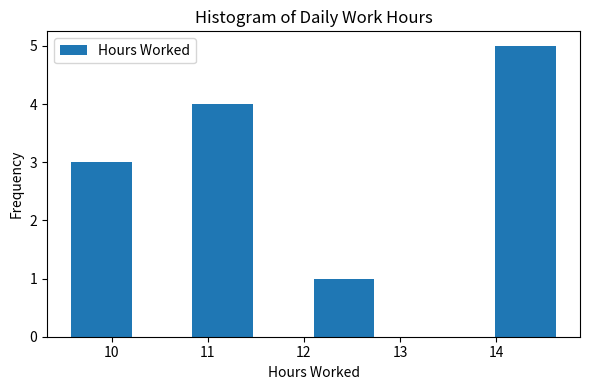

Reading left to right, list every bar in this chart as the range it spans on the x-axis followed by its height. Neither the bar edges nor the heights are printed on the chart, so give them approximately, as read against the axes.

9.58 to 10.21: 3
10.21 to 10.84: 0
10.84 to 11.47: 4
11.47 to 12.10: 0
12.10 to 12.73: 1
12.73 to 13.36: 0
13.36 to 13.99: 0
13.99 to 14.62: 5